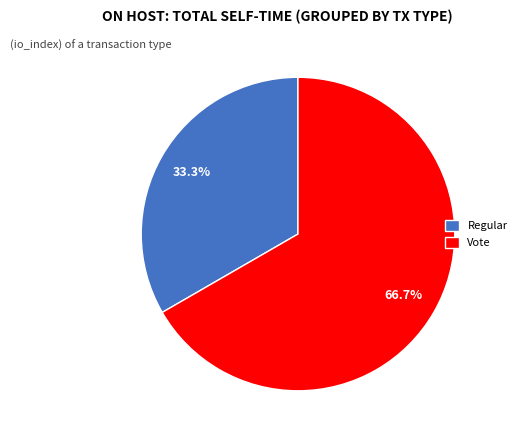

Approximately how many times larger is the value at Vote compared to Regular?

2.0